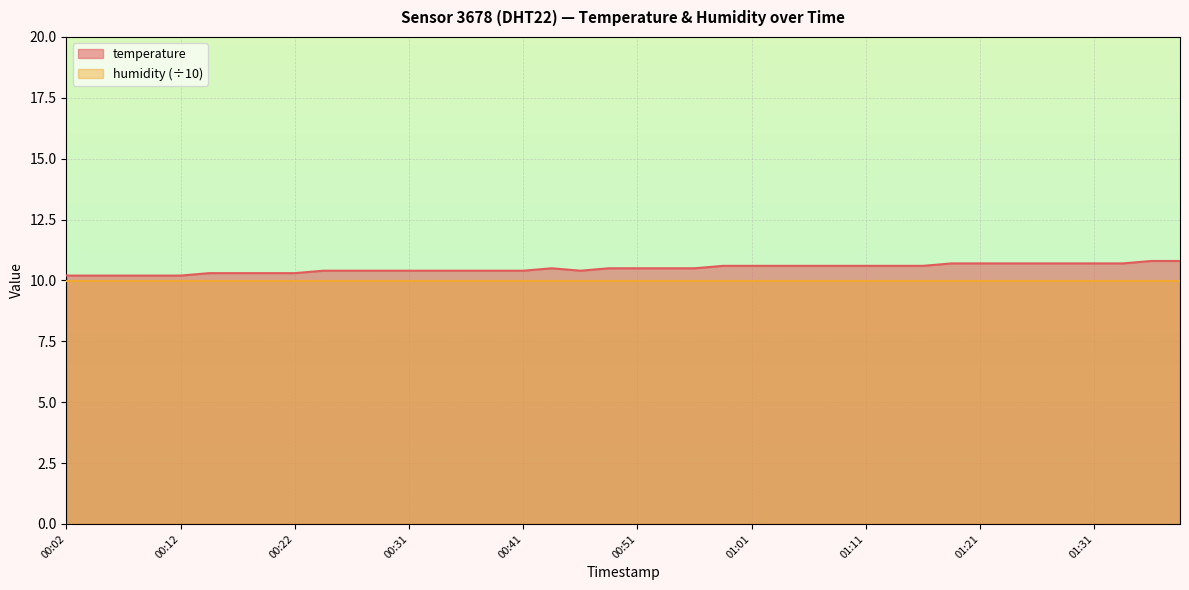

Count the values in the range 10 to 11.

40